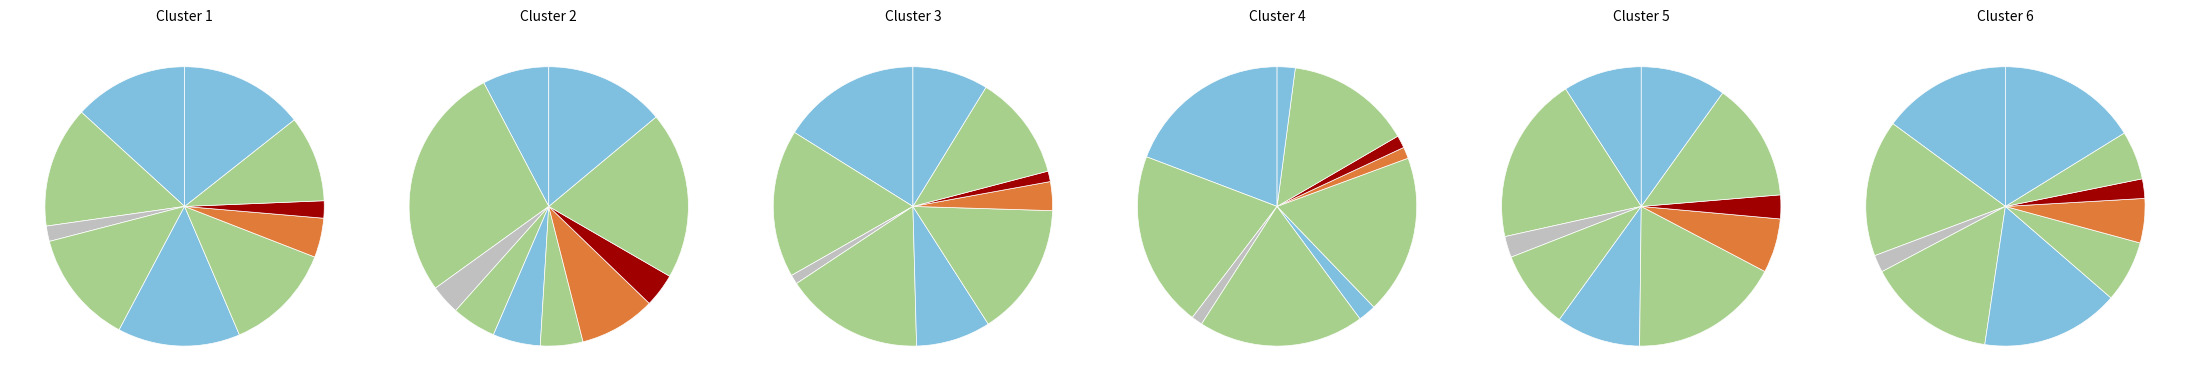

To the nearest percent, what is the difference between the largest and smallest slice percentages?

5%